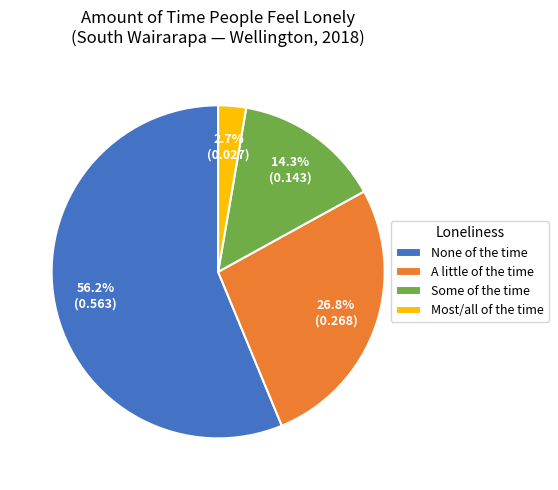

What is the largest slice in the pie chart?

None of the time